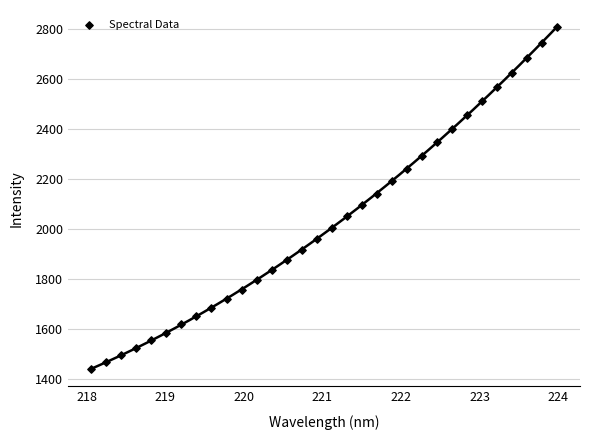

What is the range of Y values (max minus min)?

1368.4